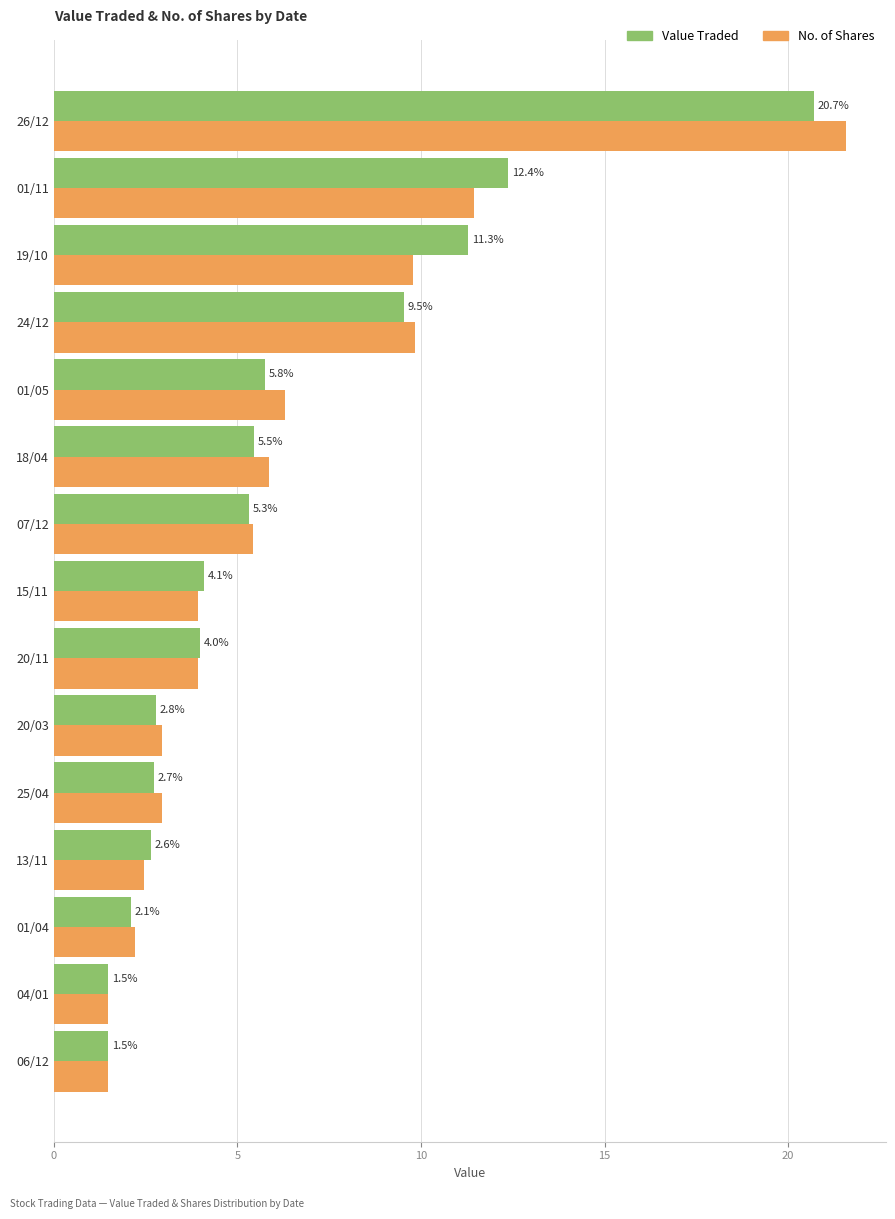

At 20/11, list the series in order from largest to smallest.

Value Traded, No. of Shares